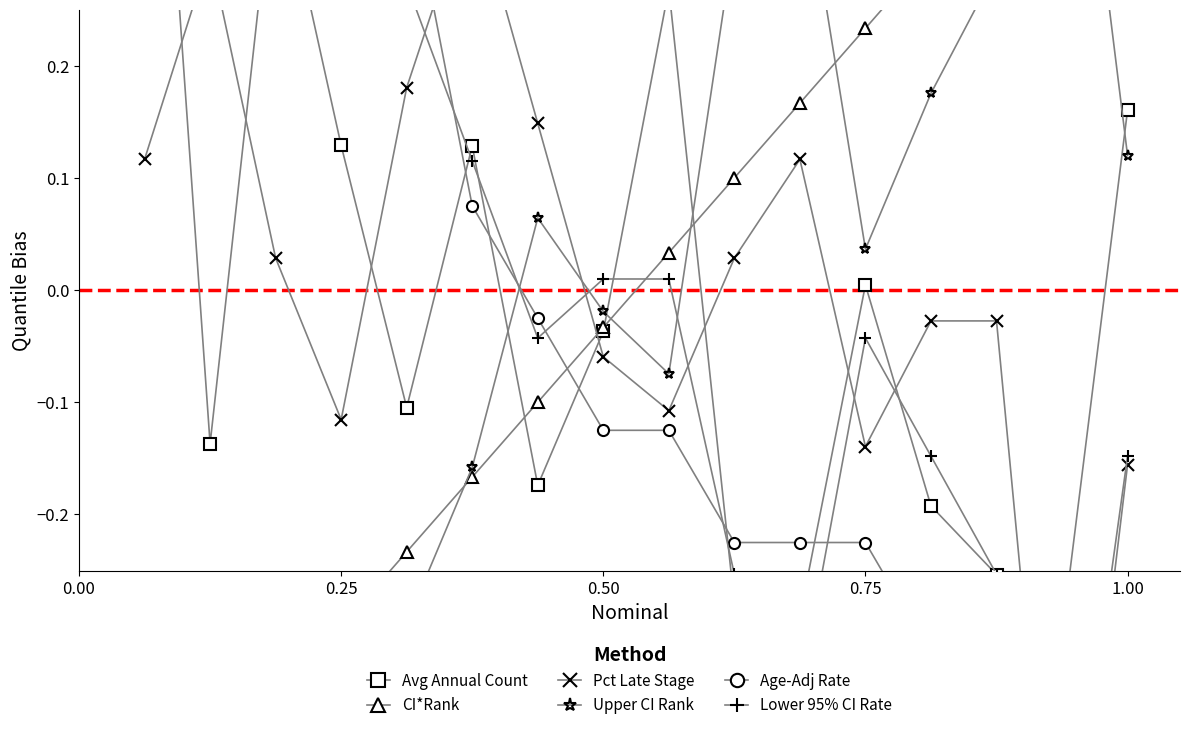

Does the chart have visible grid lines?

No